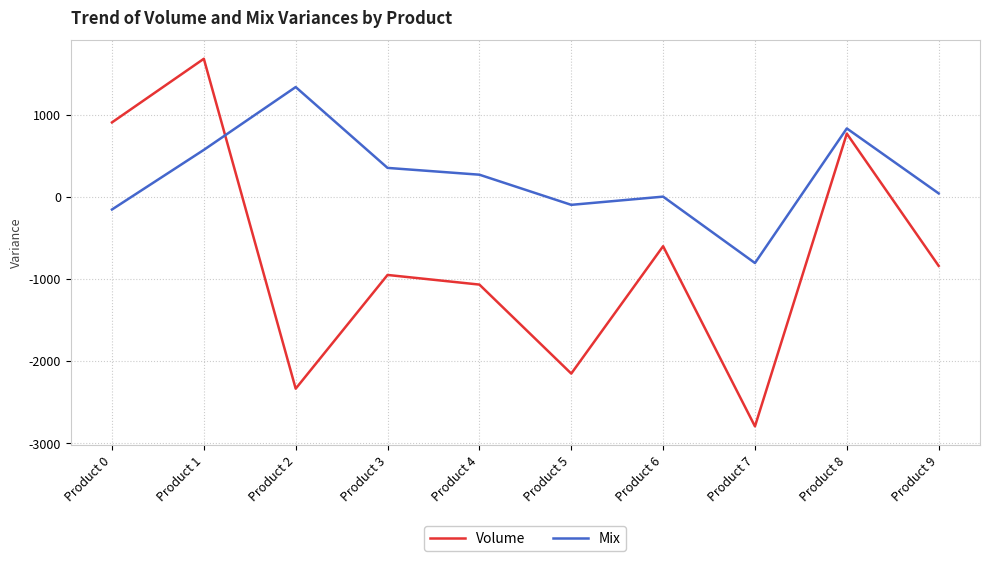

Reading left to right, transcribe all the data shown in this chart.

Volume: 905.0	1679.3	-2335.3	-951.4	-1068.7	-2151.7	-601.7	-2793.9	768.4	-841.0
Mix: -155.0	570.7	1335.3	351.4	268.7	-98.3	1.7	-806.1	831.6	41.0